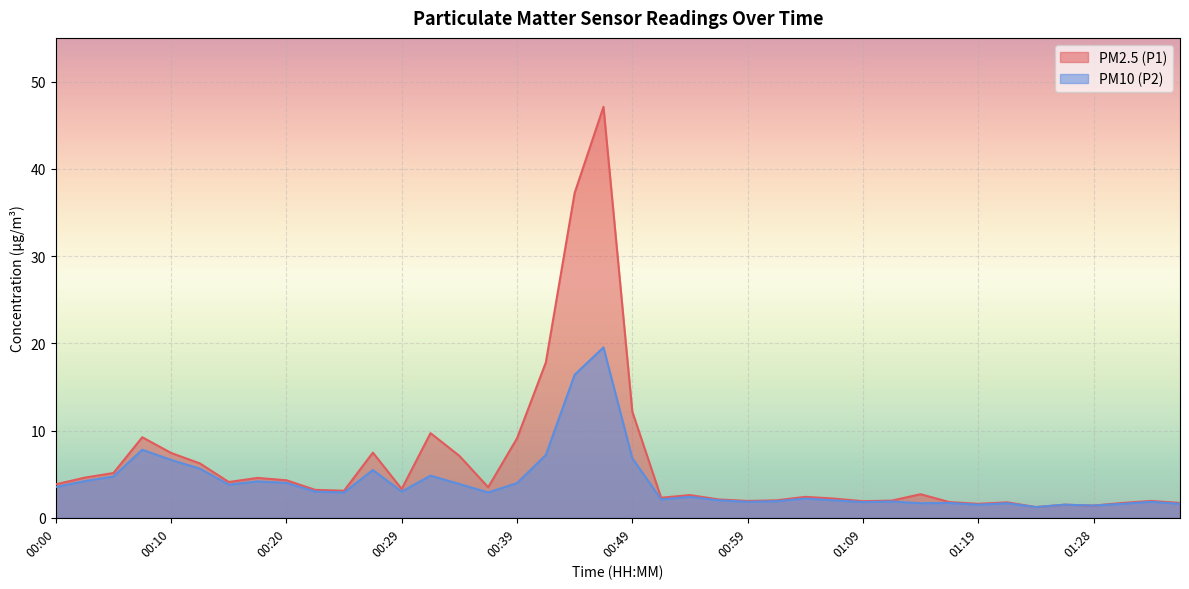

List the series in order of their overall mean, highest first.

PM2.5 (P1), PM10 (P2)